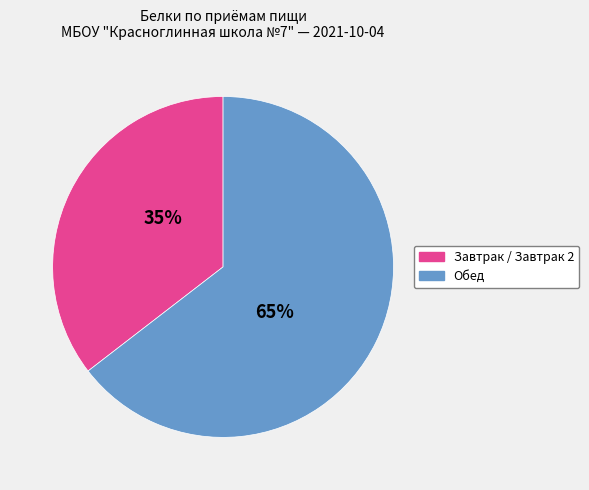

Is there any slice that represents more than half of the pie?

Yes